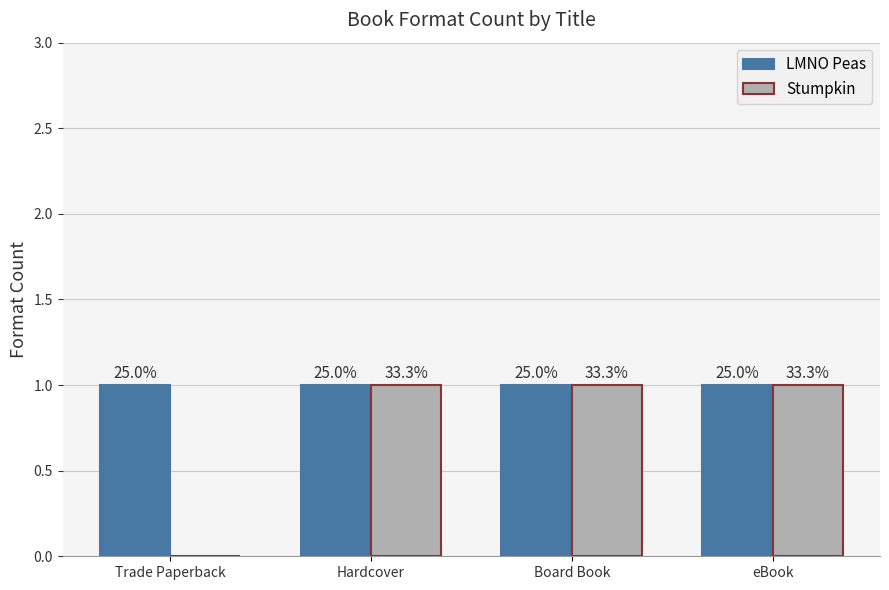

How many groups of bars are there?

4